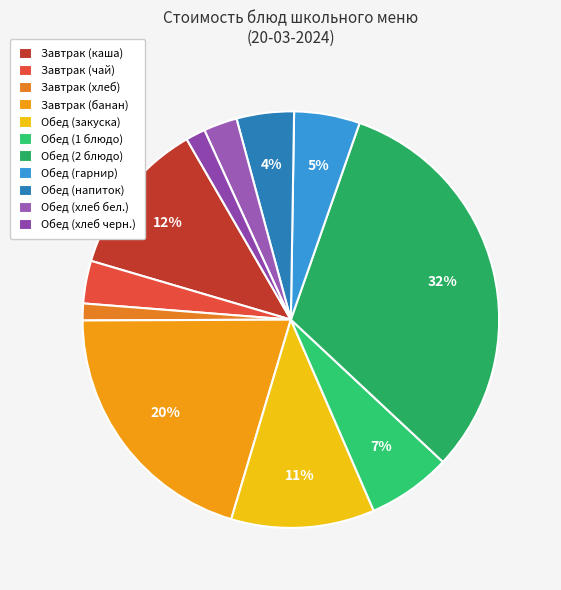

How many segments does this pie chart have?

11